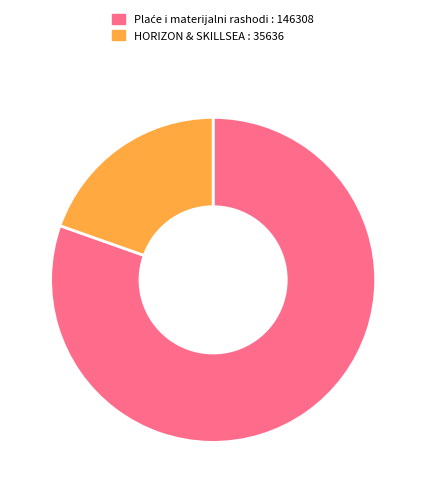

Count the number of slices in the pie.

2